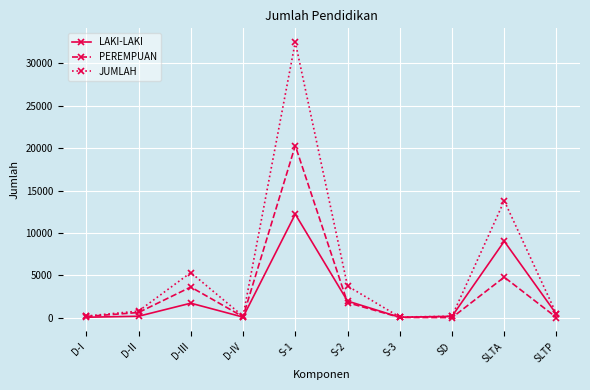

The JUMLAH series shows 776 at D-II. True or false?

True